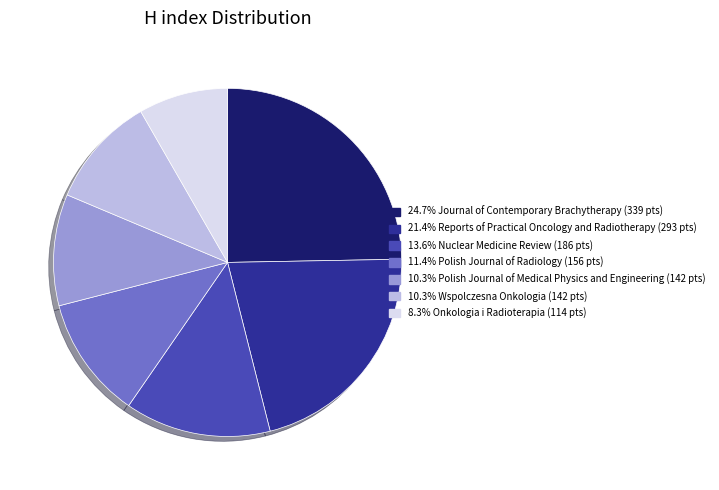

Is there a majority slice in this chart?

No